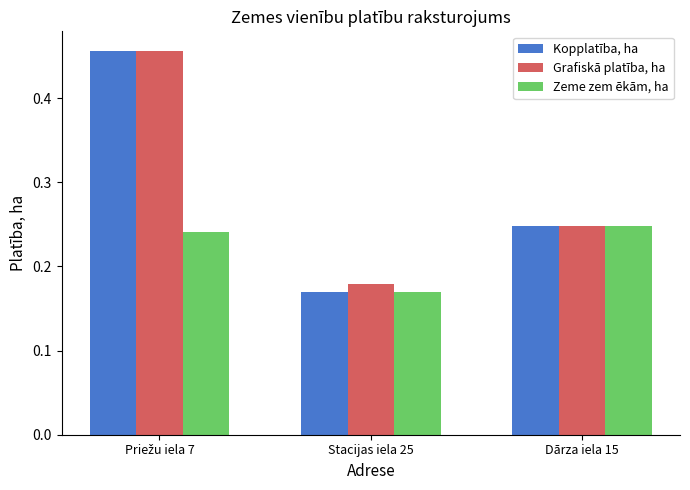

Rank the series by their maximum value, from highest to lowest.

Kopplatība, ha, Grafiskā platība, ha, Zeme zem ēkām, ha